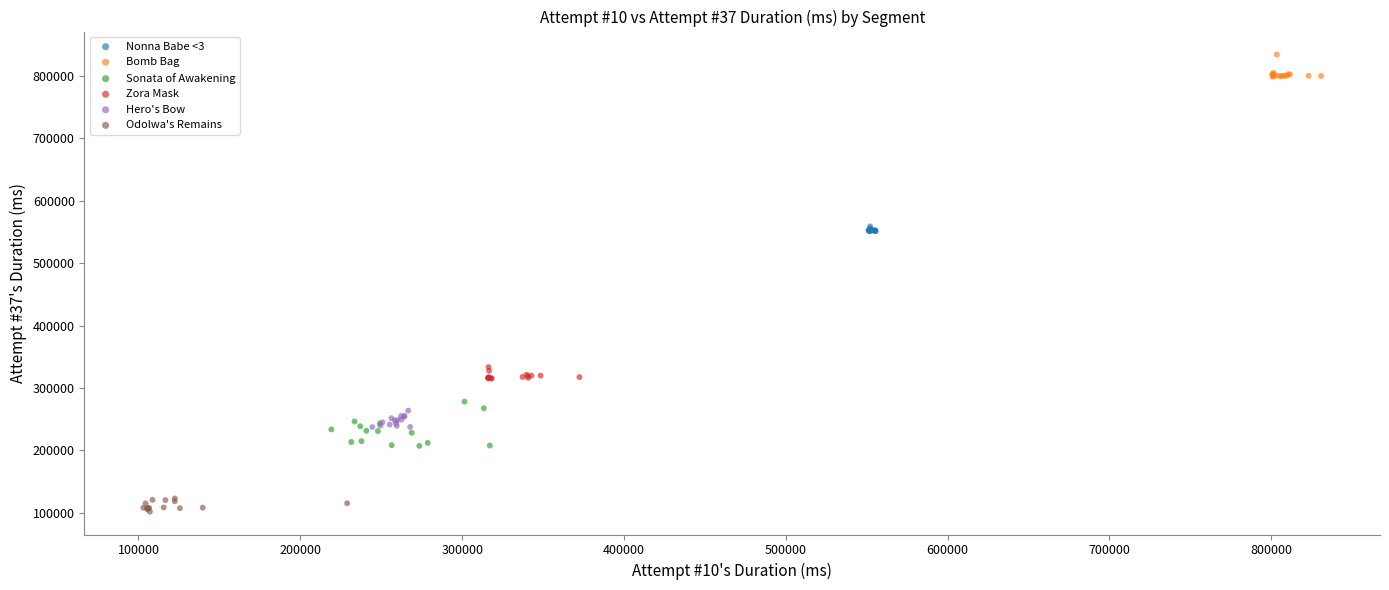

Which series reaches the minimum Y coordinate?

Odolwa's Remains